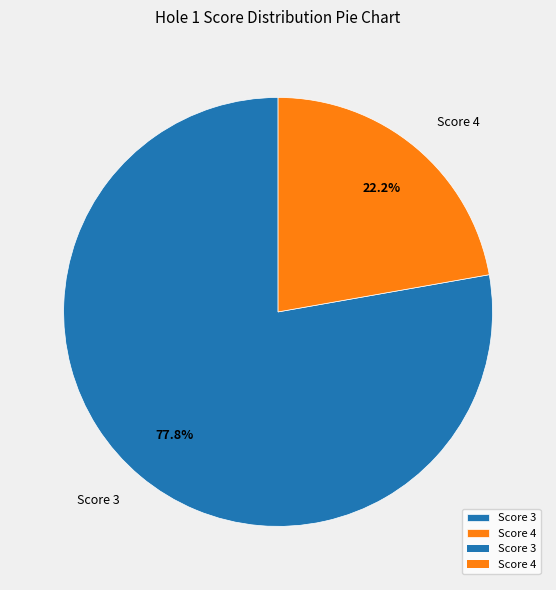

Which category has the biggest portion of the pie?

Score 3